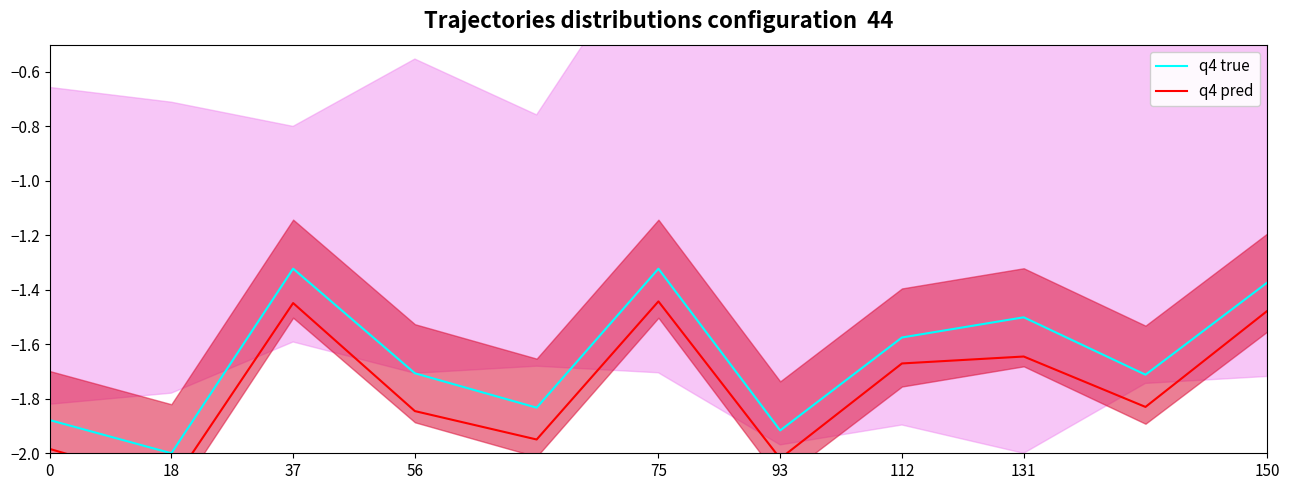

In q4 true, how many points are higher than both neighbors (excluding endpoints)?

3